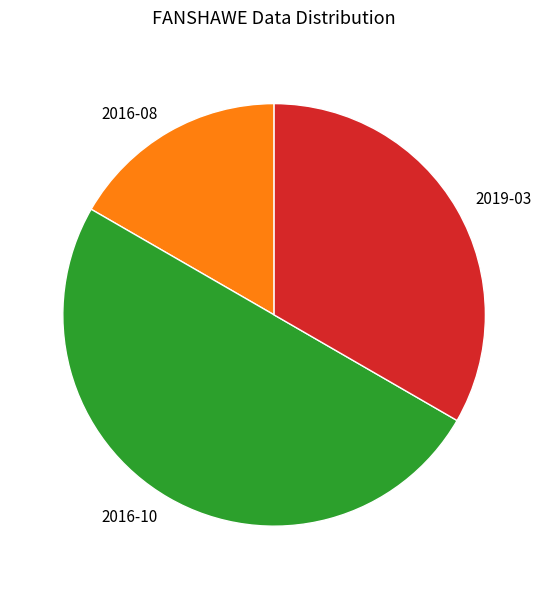

Do 2016-10 and 2019-03 together represent more than half of the pie?

Yes